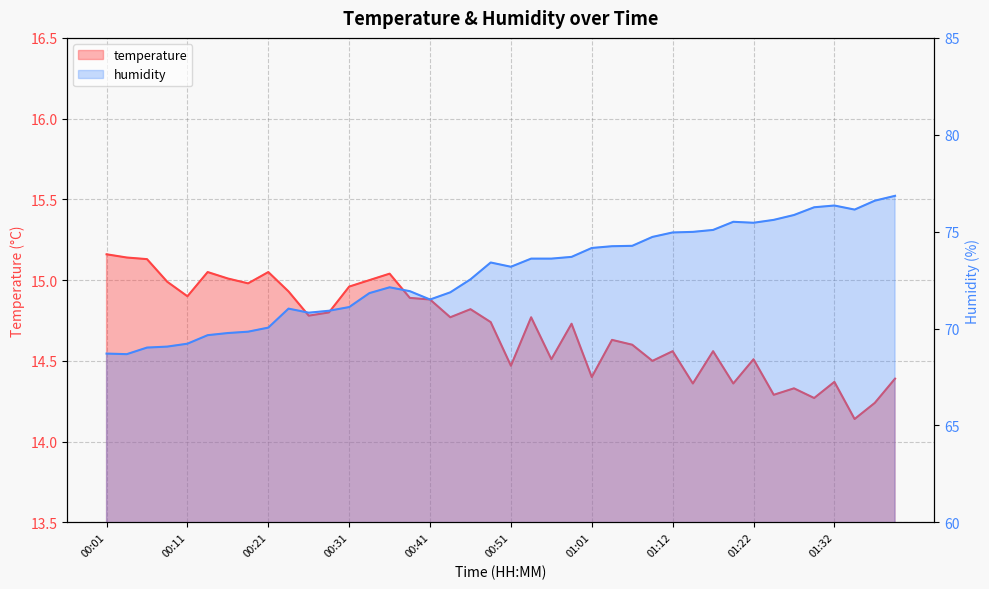

True or false: humidity and temperature intersect in this chart.

False